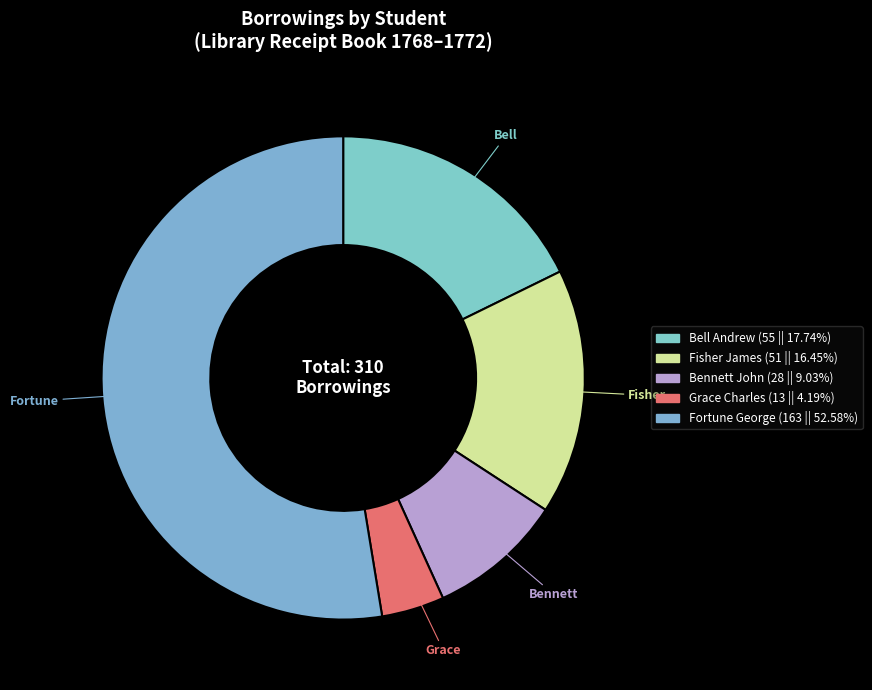

Do Fisher James and Fortune George together represent more than half of the pie?

Yes